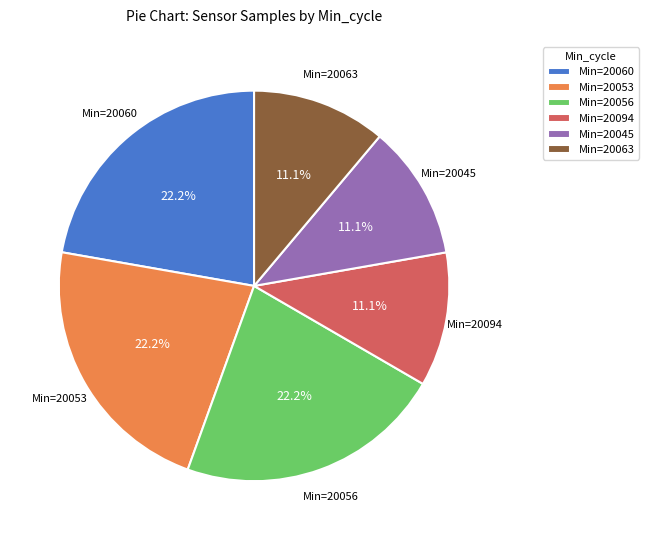

Which has a higher value, Min=20045 or Min=20053?

Min=20053